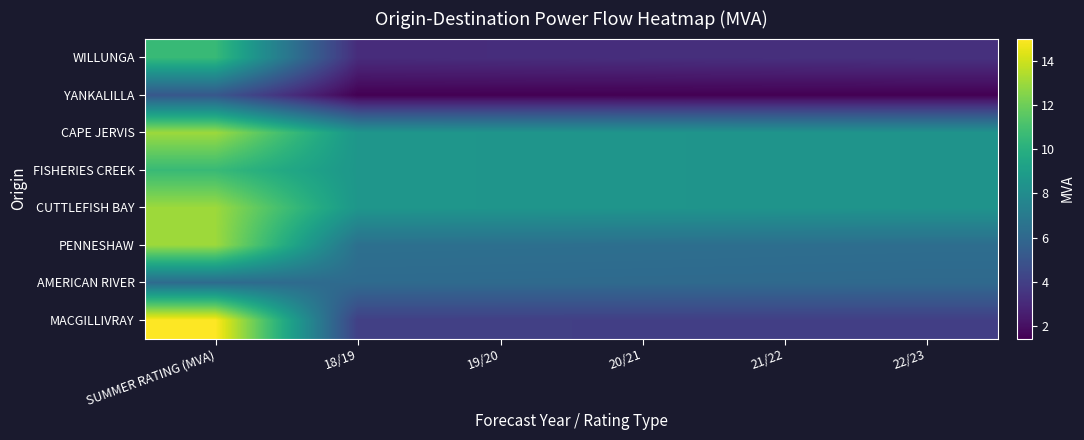

At which category is the sum across all series the highest?

SUMMER RATING (MVA)